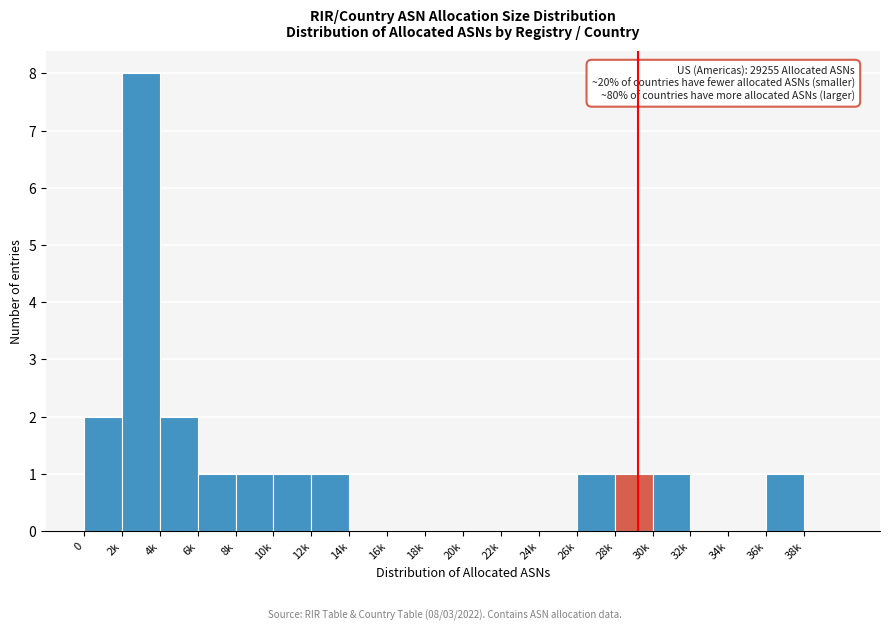

Reading left to right, list all the values displayed in this chart.

0=2	2k=8	4k=2	6k=1	8k=1	10k=1	12k=1	14k=0	16k=0	18k=0	20k=0	22k=0	24k=0	26k=1	28k=1	30k=1	32k=0	34k=0	36k=1	38k=0